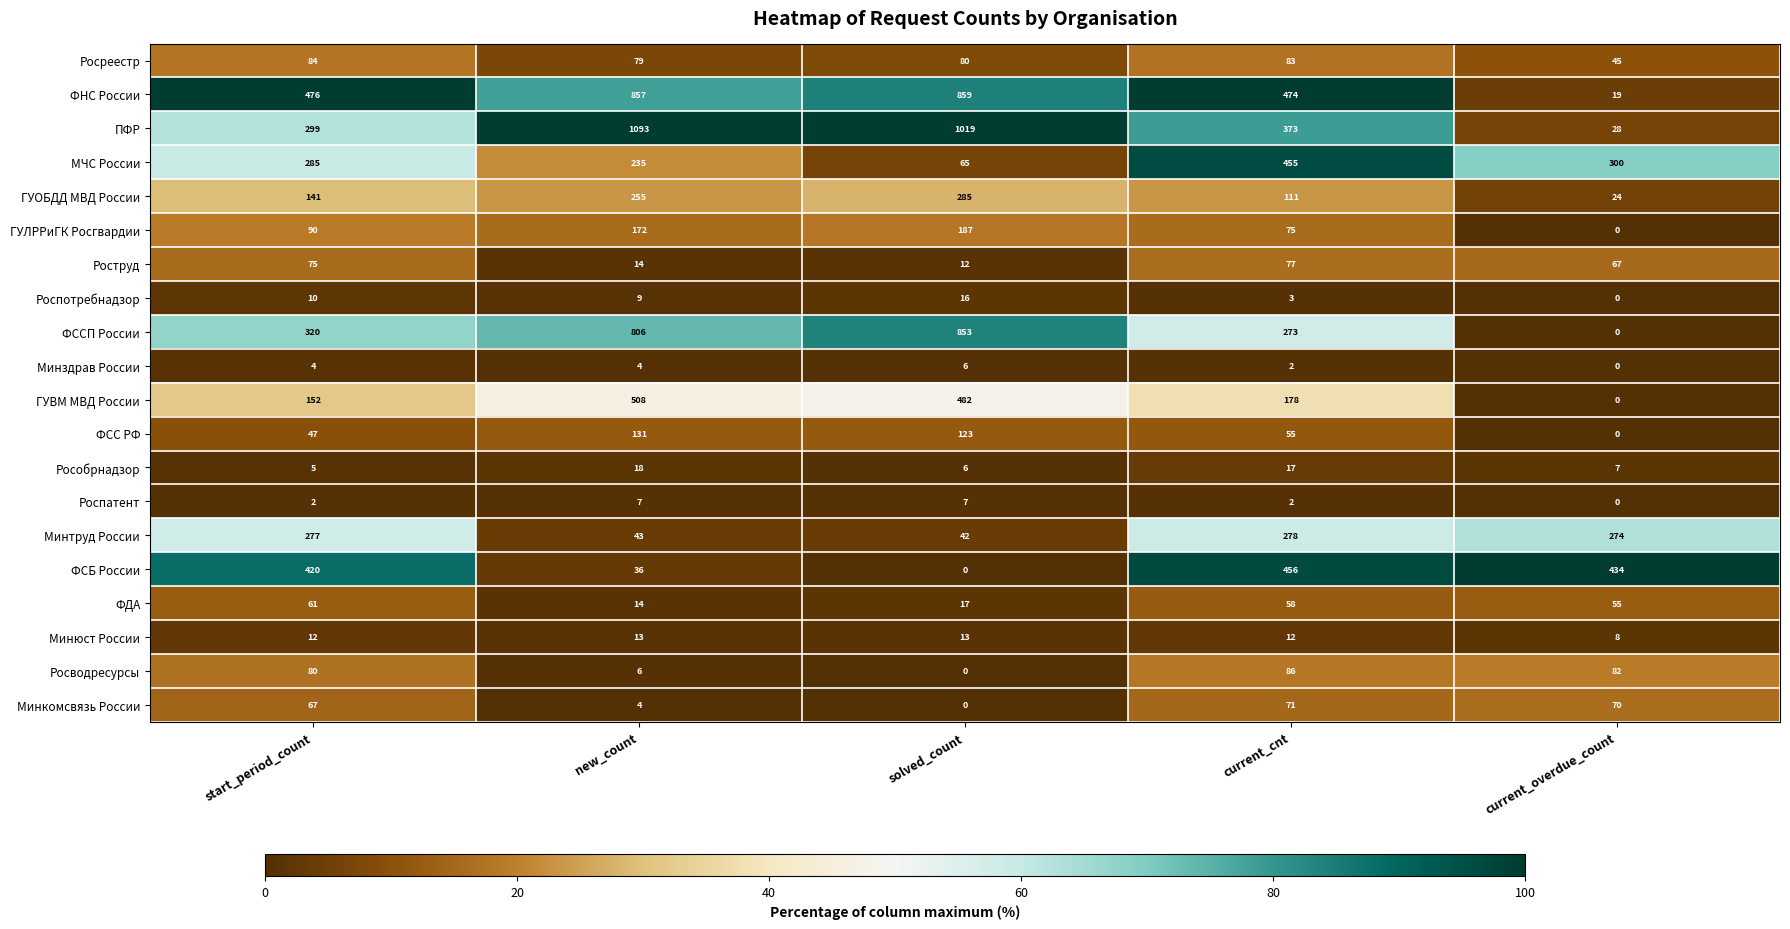

How many data points does each series have?

5